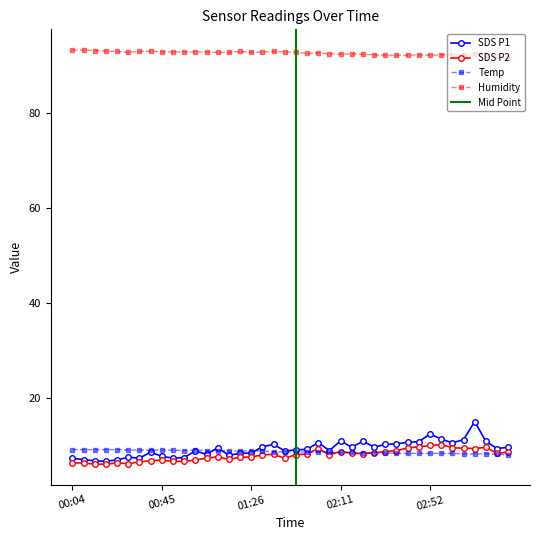

How many values in the SDS_P1 series exceed 9?

21